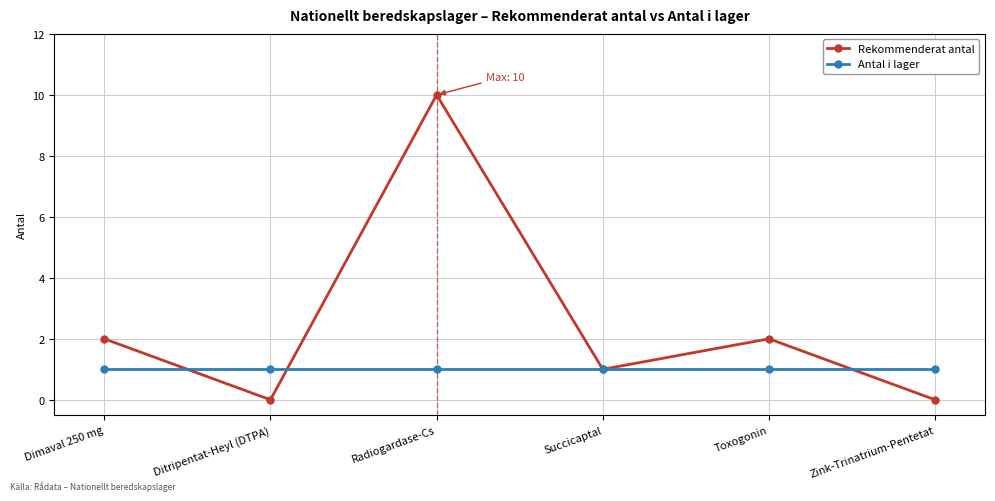

Does the chart have visible grid lines?

Yes